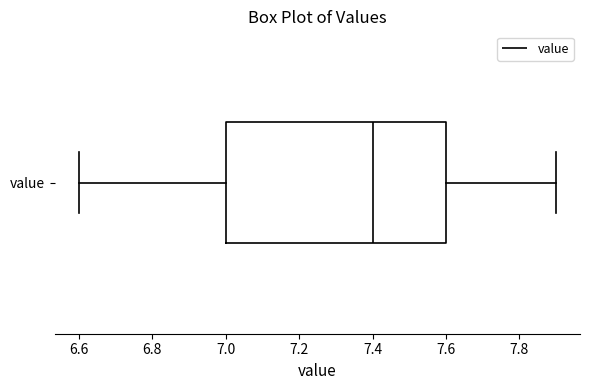

Read this box plot against the x-axis: the position of the median line, the range covered by the box, and the ends of both whiskers. The values are not printed on the chart, so give them approximately, as read against the axis.

median 7.4, box 7.0 to 7.6, whiskers 6.6 to 7.9